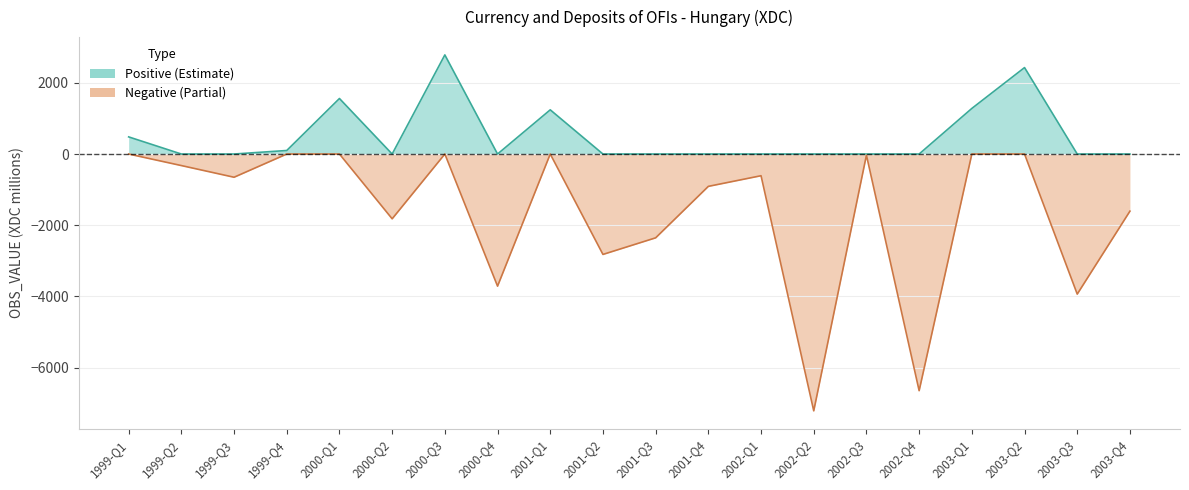

How many positive values are there?

7